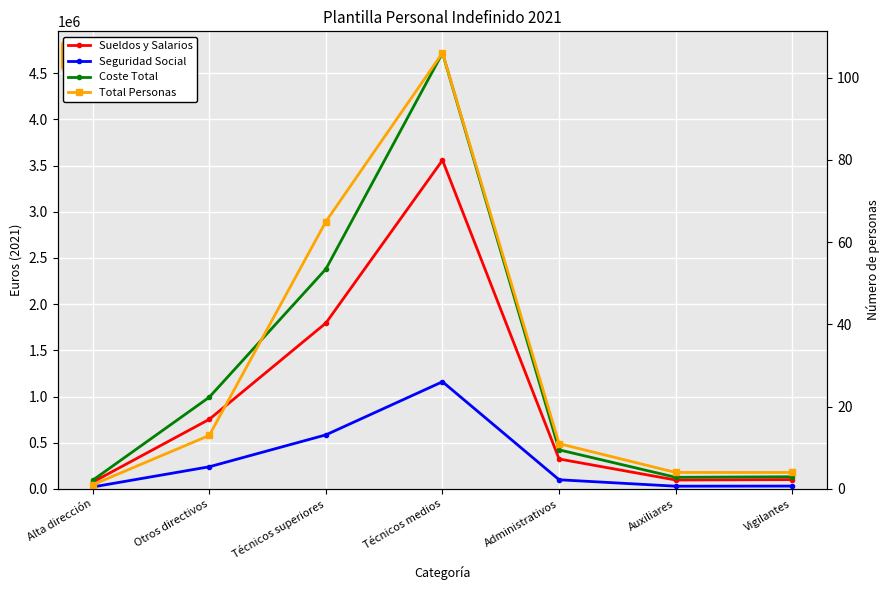

What is the total value across all series at Administrativos?

845369